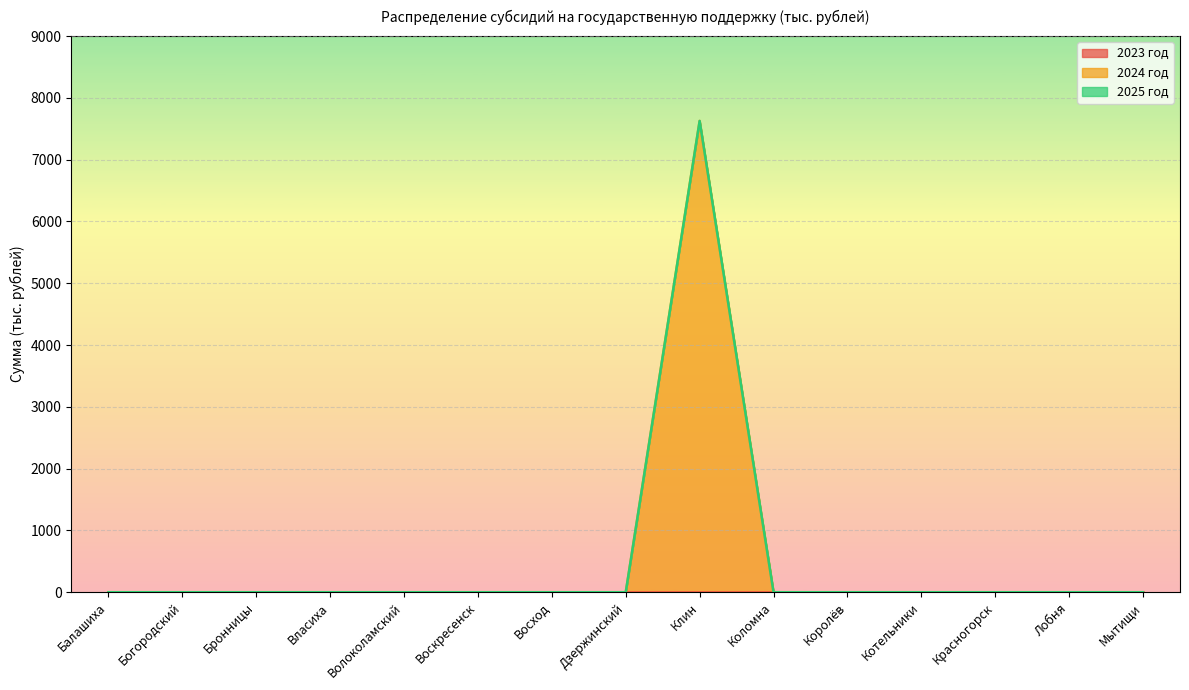

What is the sum of all 2024 год values?

7627.1